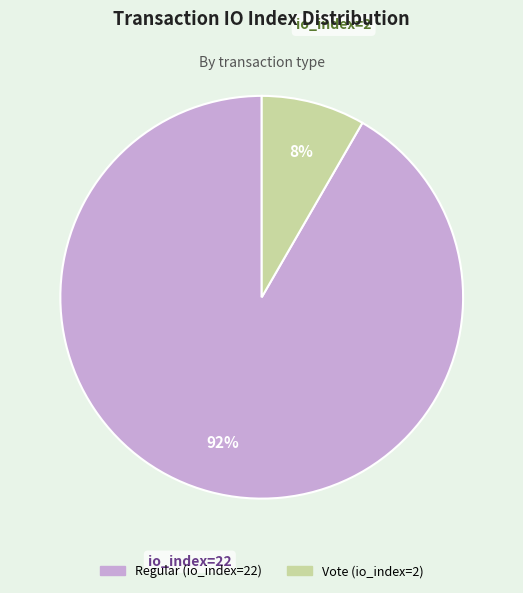

To the nearest percent, what is the combined percentage of Regular (io_index=22) and Vote (io_index=2)?

100%